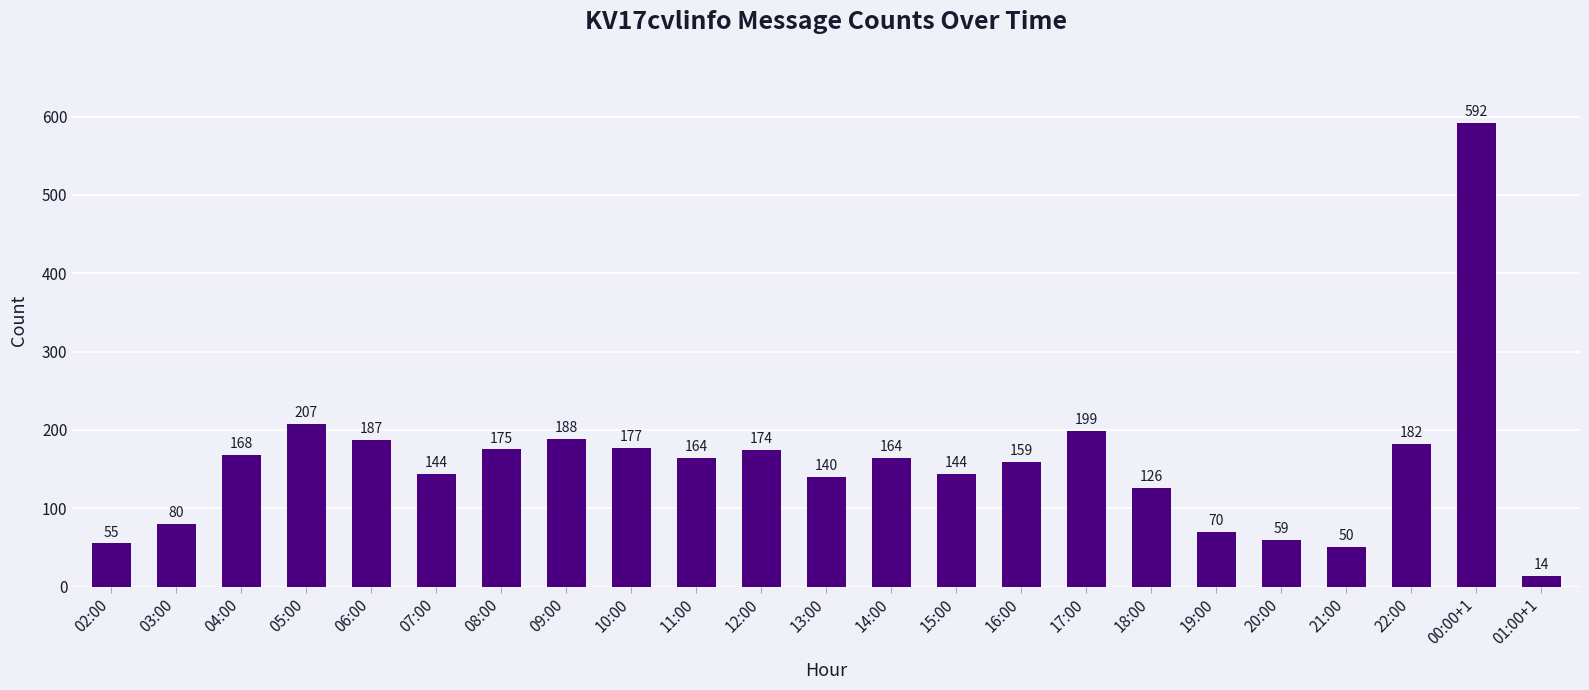

How many data points are less than 164?

11